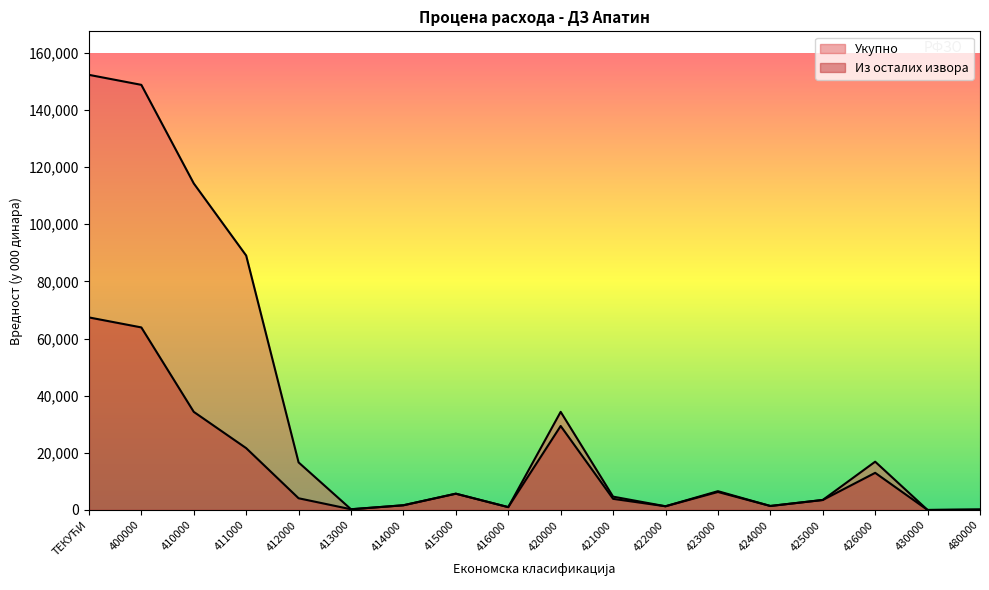

True or false: Укупно has a value of 54299 at ТЕКУЋИ.

False